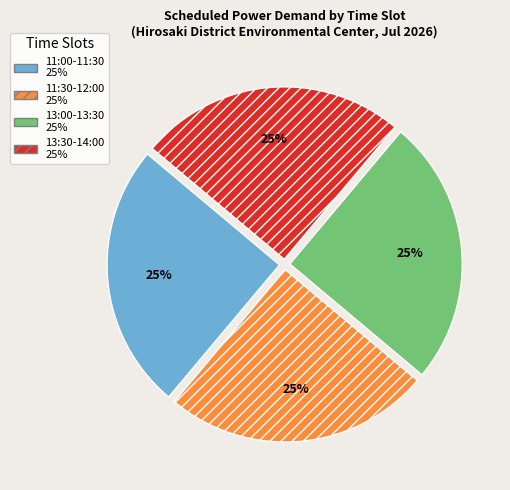

Is there a majority slice in this chart?

No